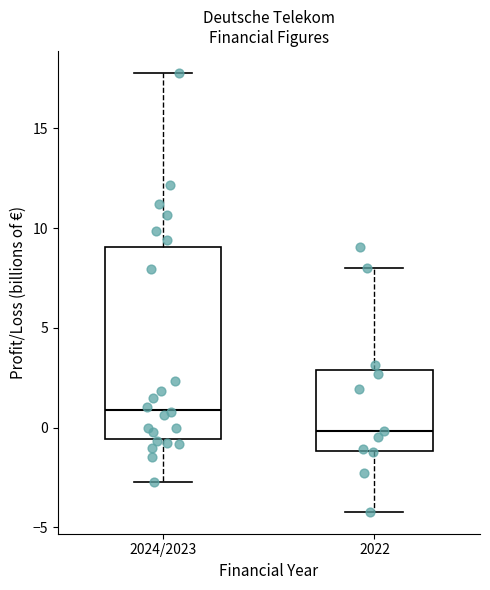

Where is the lower edge of the box for 2024/2023 on the y-axis? The values are not printed on the chart, so give them approximately, as read against the axis.

-0.5